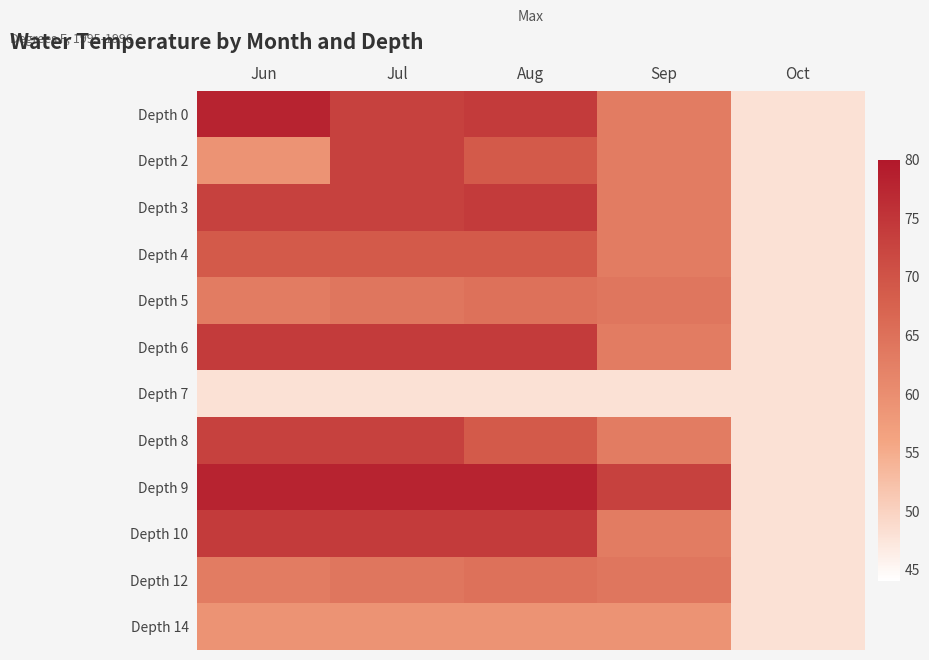

At Oct, list the series in order from largest to smallest.

Depth 0, Depth 2, Depth 3, Depth 4, Depth 5, Depth 6, Depth 7, Depth 8, Depth 9, Depth 10, Depth 12, Depth 14